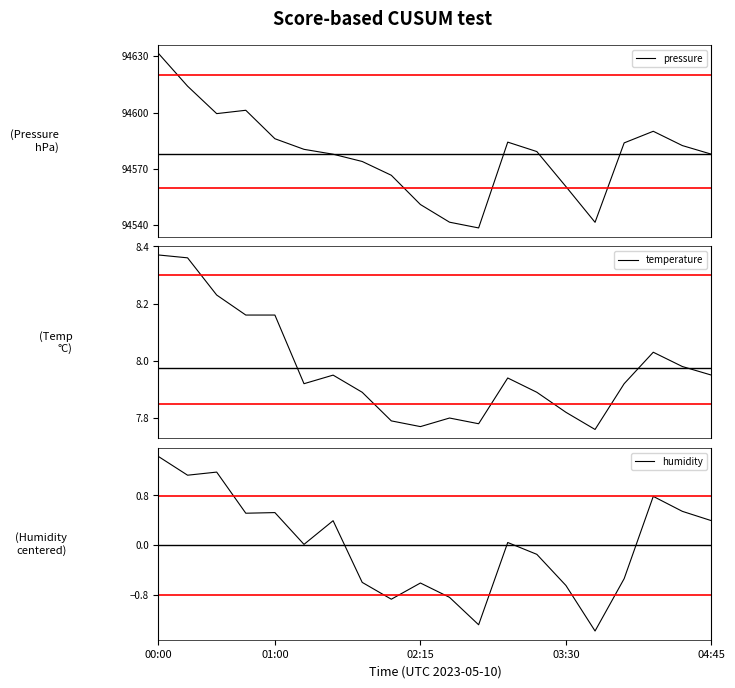

What is the maximum value for pressure?

94631.5